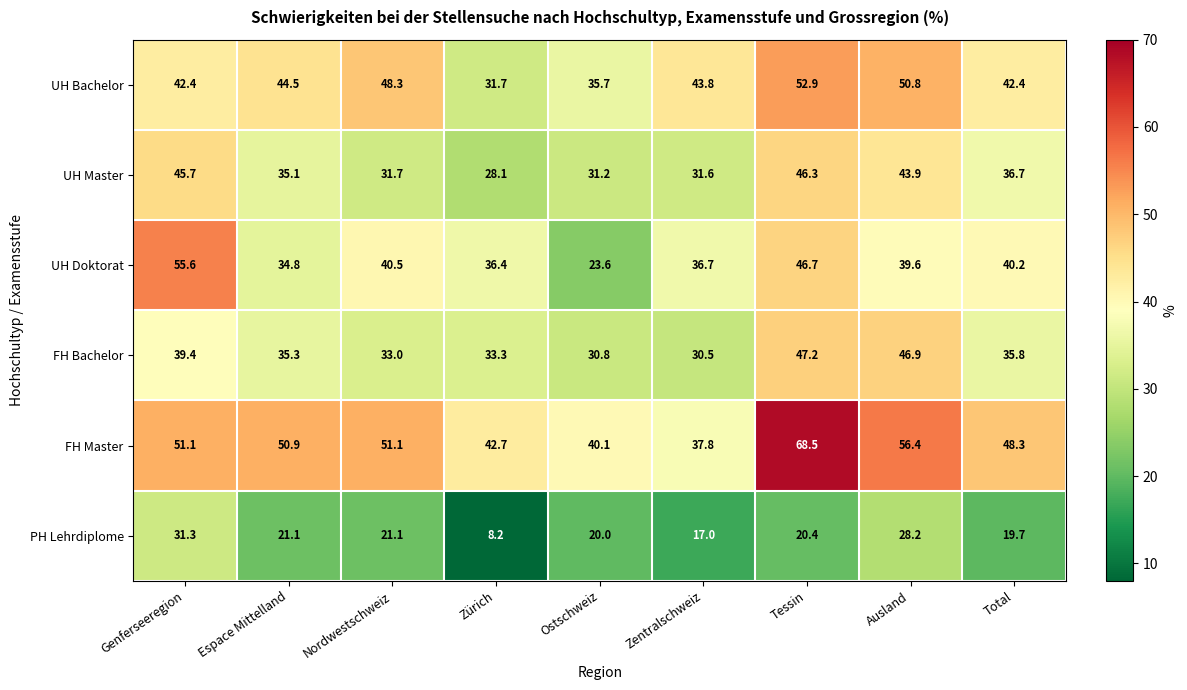

At Total, list the series in order from smallest to largest.

PH Lehrdiplome, FH Bachelor, UH Master, UH Doktorat, UH Bachelor, FH Master